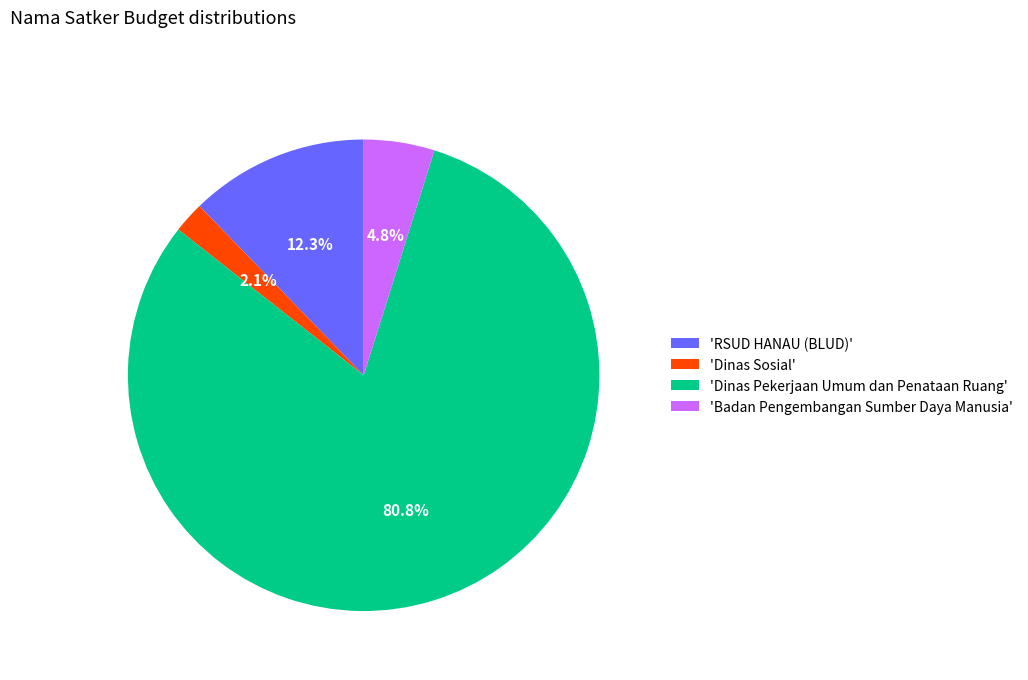

Which category has the smallest portion of the pie?

'Dinas Sosial'